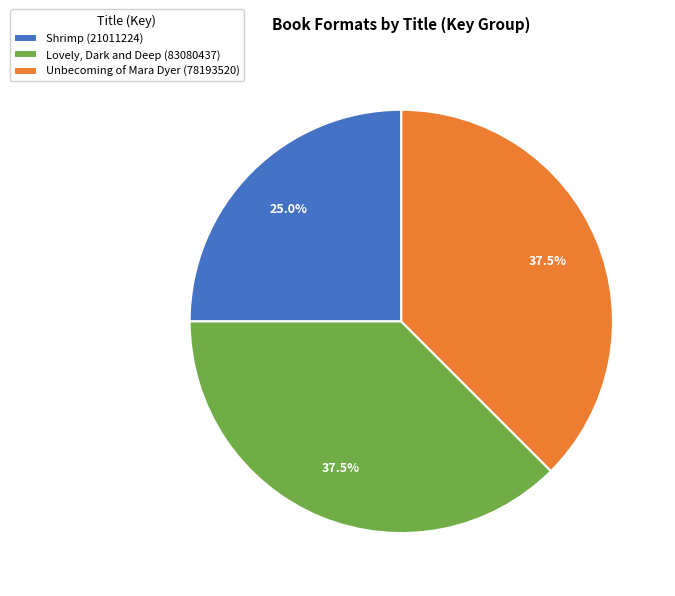

Does any single category account for the majority?

No